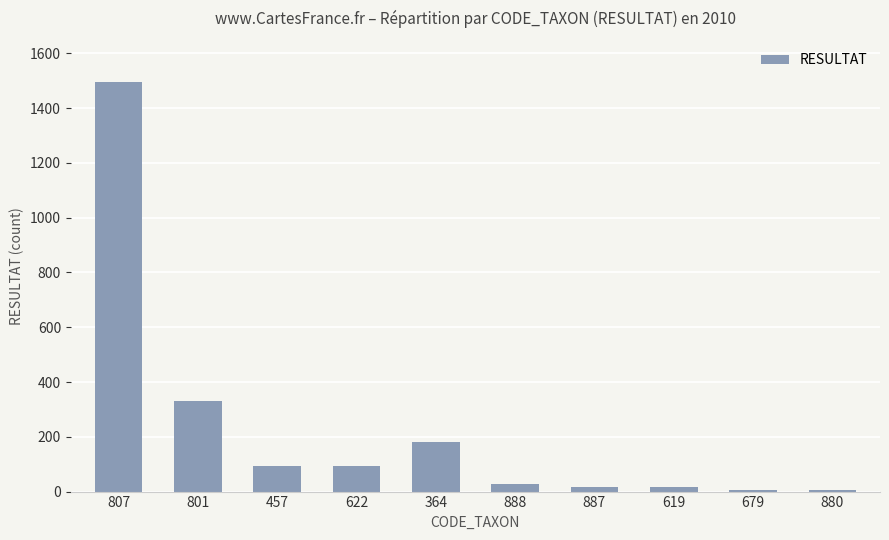

What is the greatest value displayed?

1496